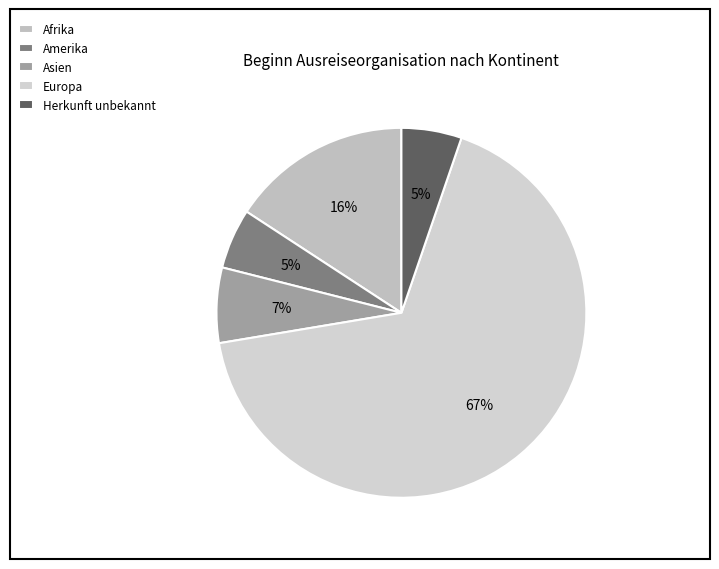

Is there a majority slice in this chart?

Yes